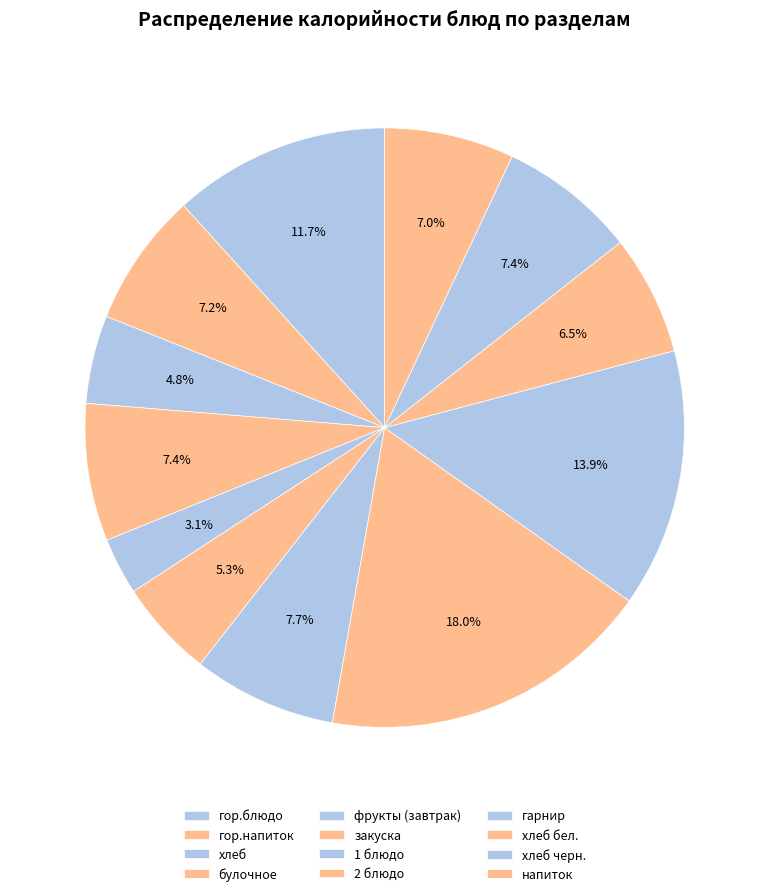

Which slice is the largest?

2 блюдо